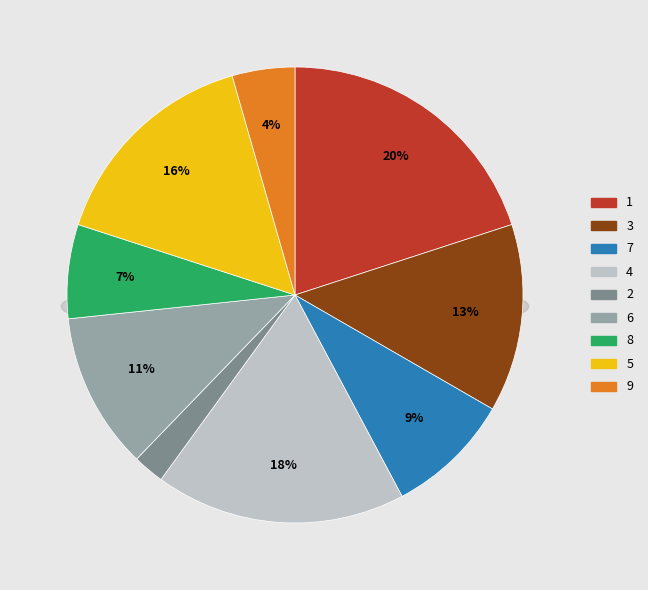

How much of the chart is everything except 1?

80.0%